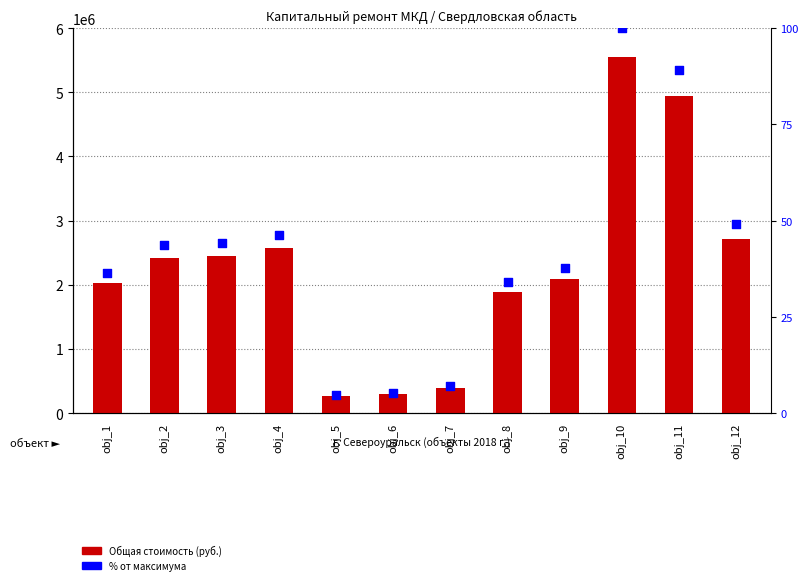

Is the value of % от максимума at obj_1 greater than the value of Общая стоимость at obj_3?

No